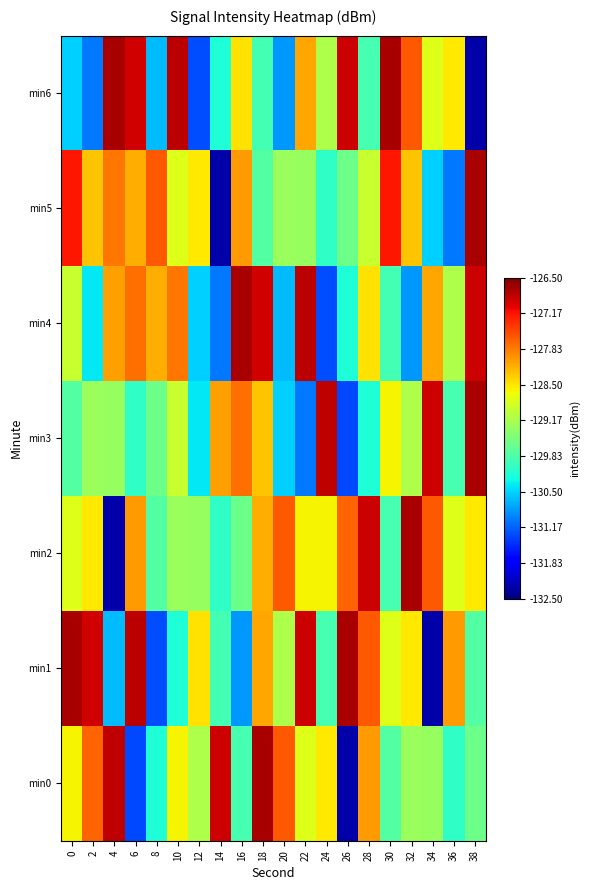

How many series are shown in this chart?

7